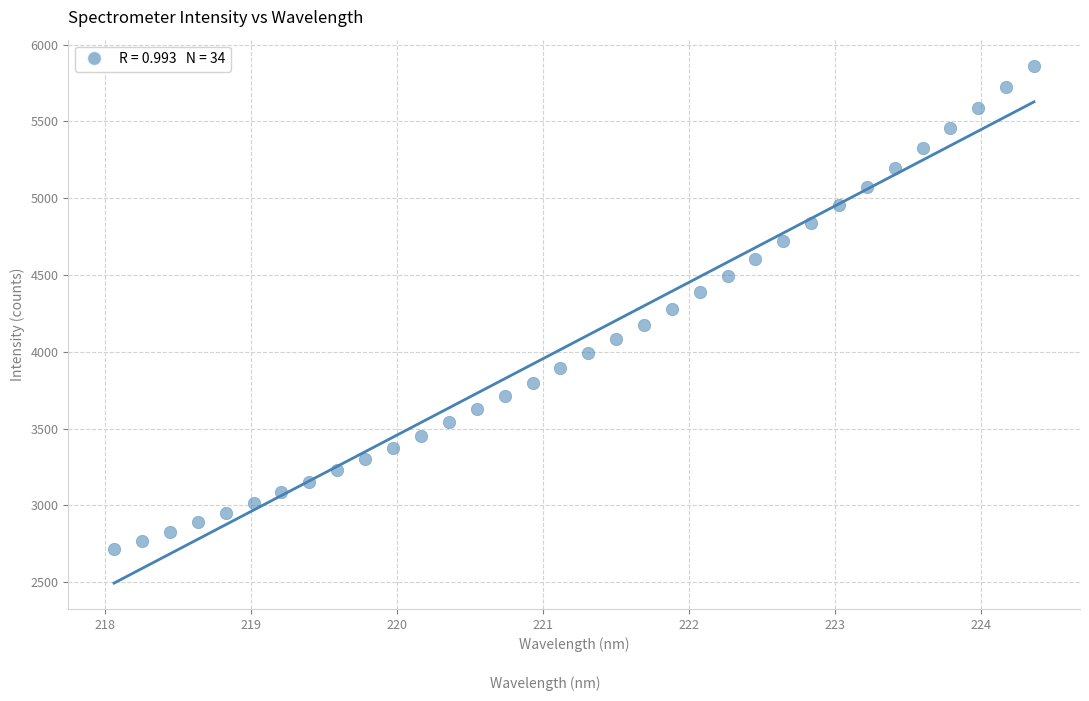

What is the range of Y values (max minus min)?

3151.4